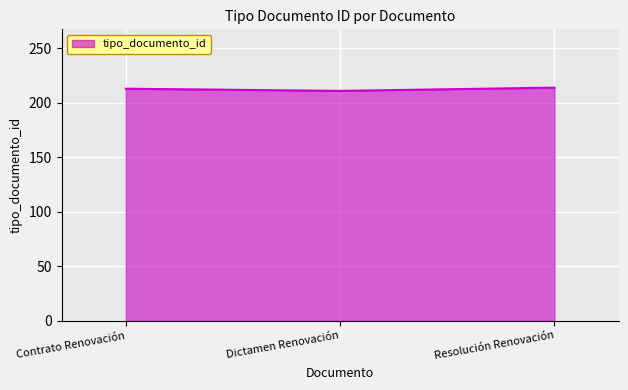

What is the smallest value displayed?

211